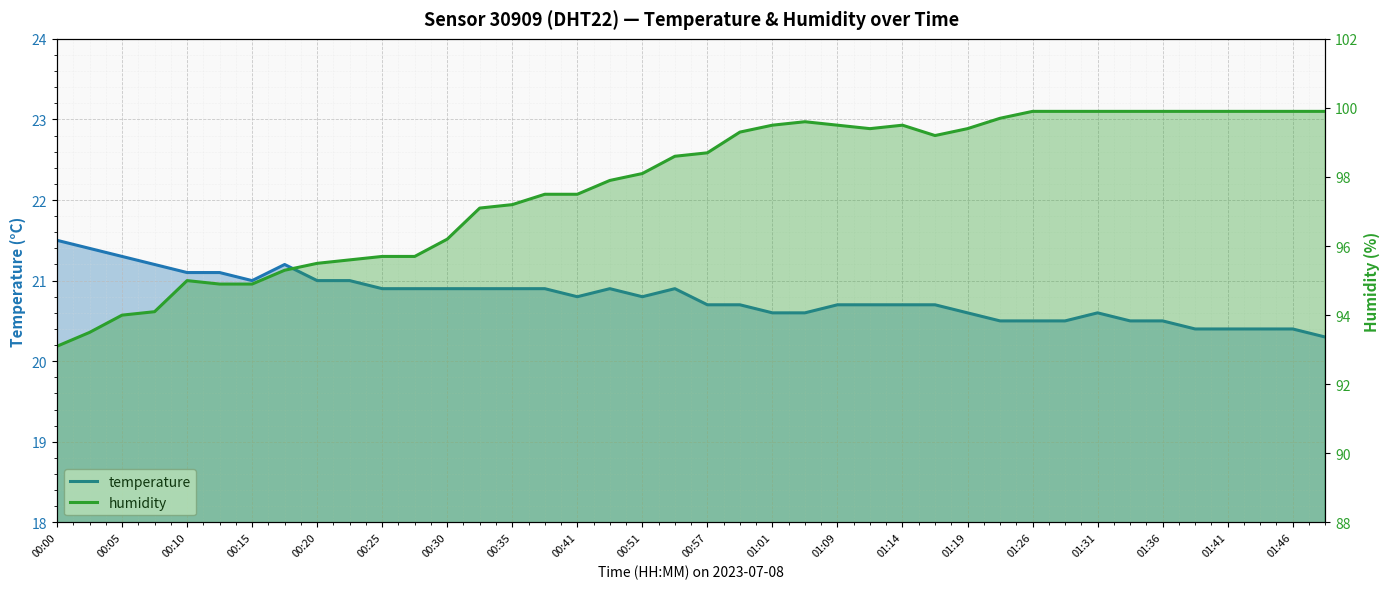

Between 00:51 and 21, which series saw the biggest shift?

humidity